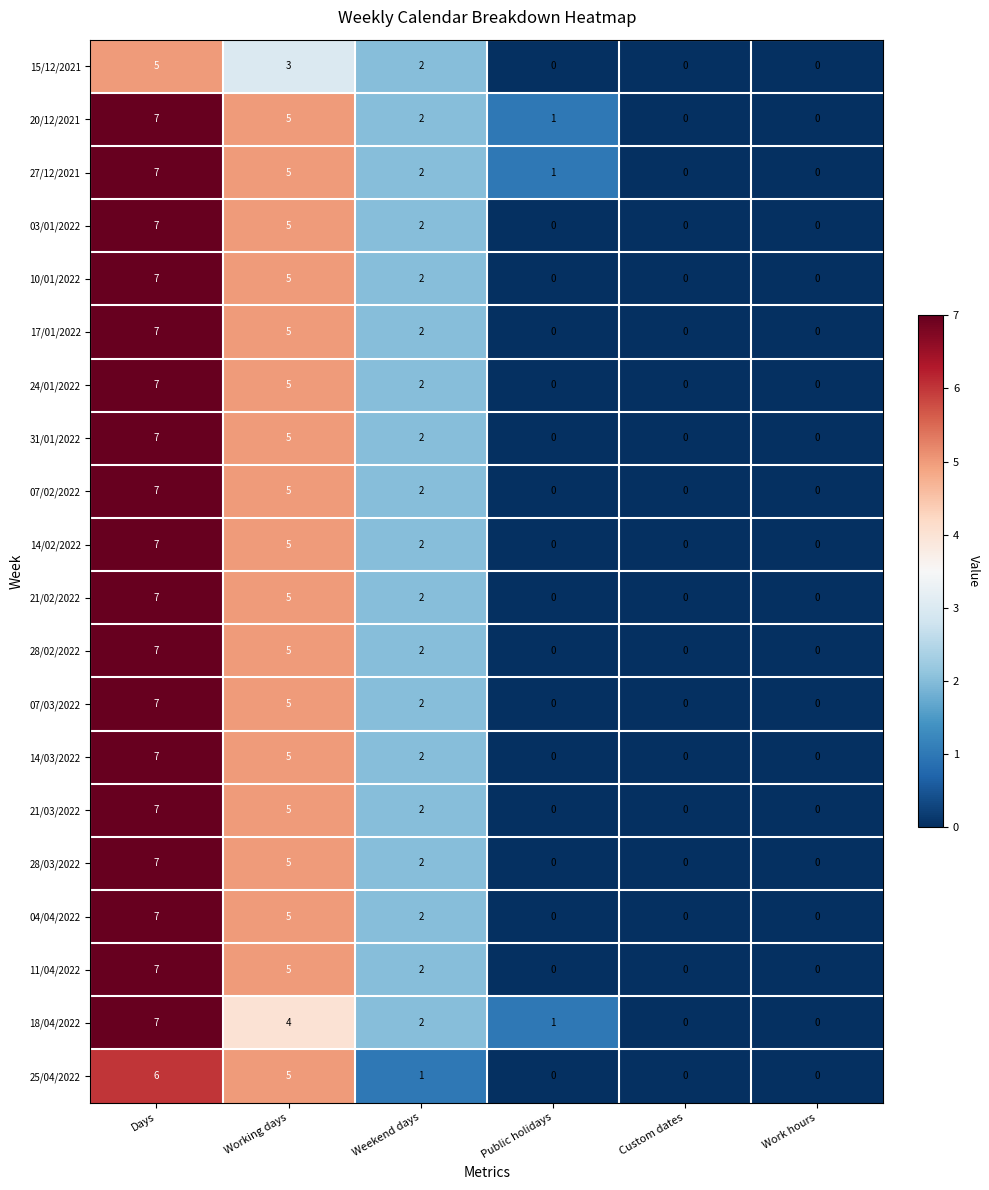

Is the value of 03/01/2022 at Work hours greater than the value of 28/02/2022 at Days?

No